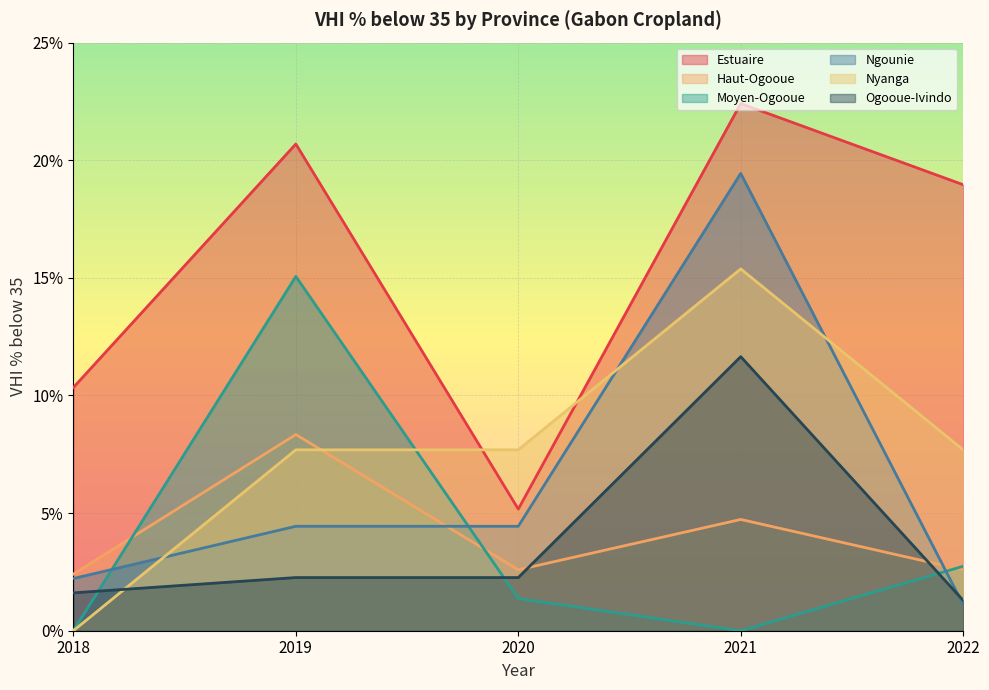

Read the Moyen-Ogooue value at 2019.

15.1